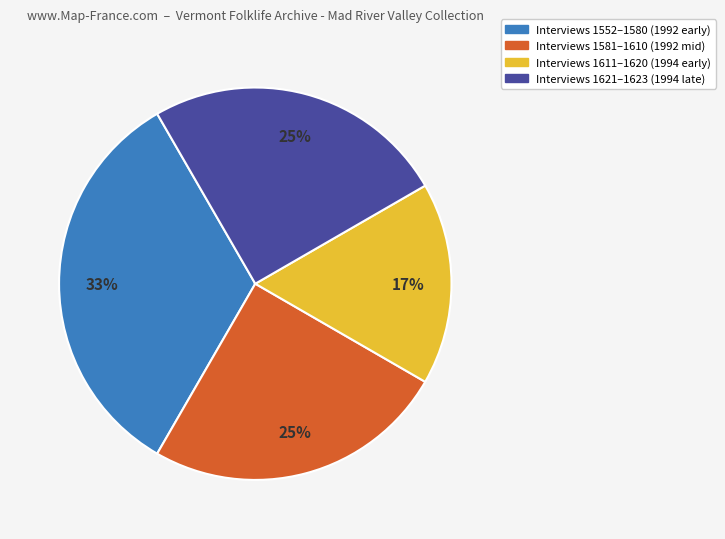

The Interviews 1552–1580 (1992 early) slice represents 42% of the pie. True or false?

False